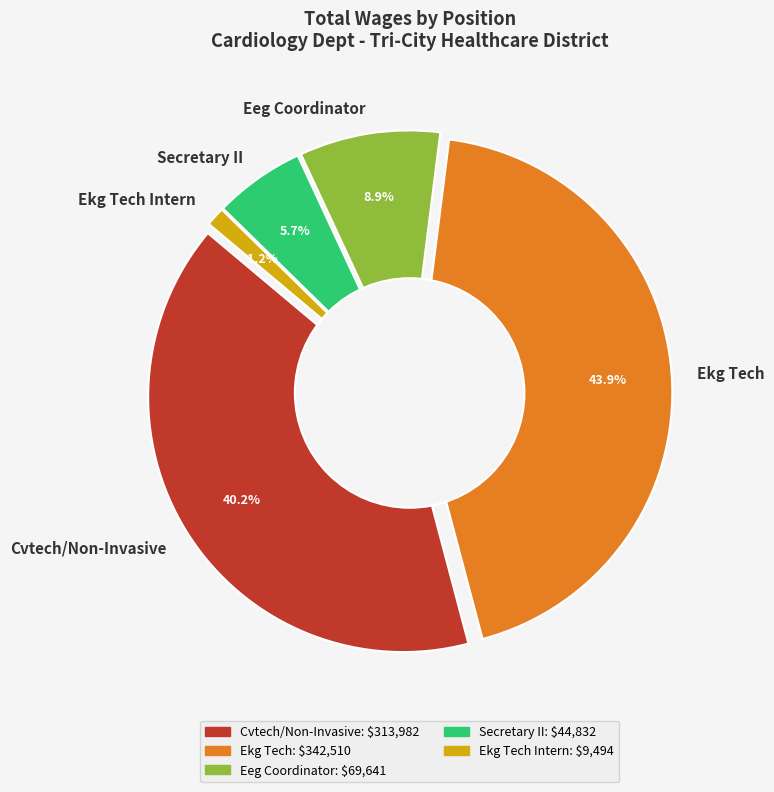

Count the number of slices in the pie.

5